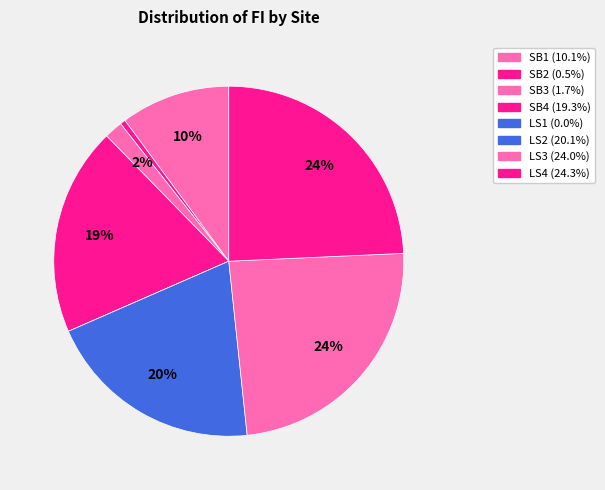

True or false: SB3 accounts for 14% of the total.

False